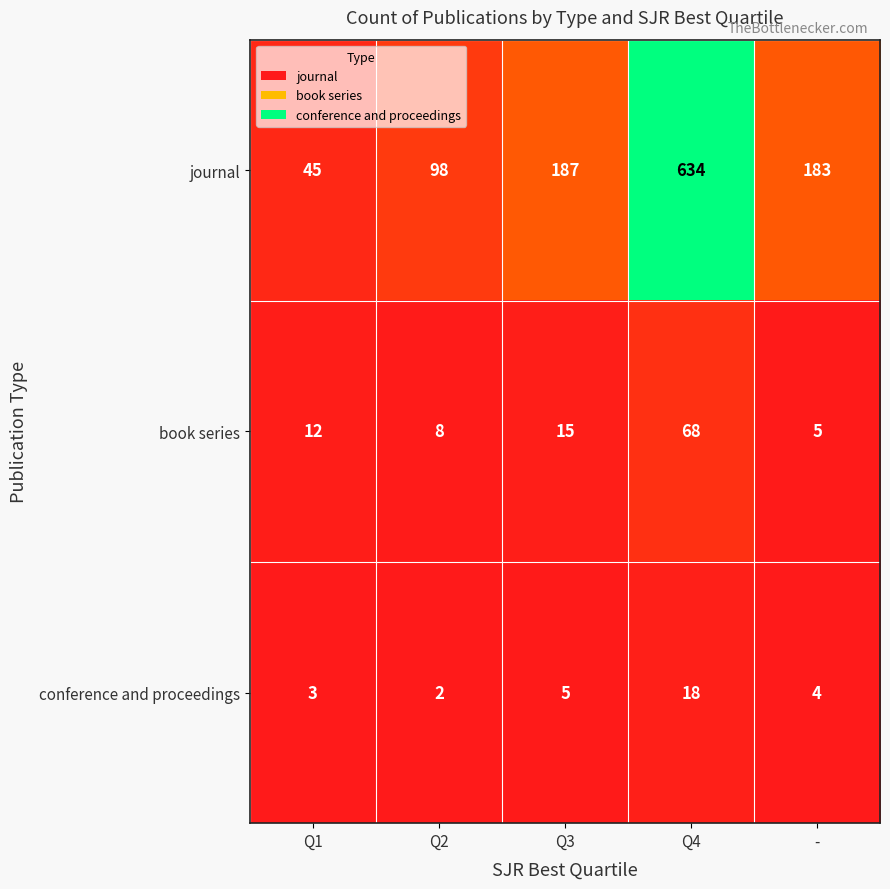

At -, list the series in order from smallest to largest.

conference and proceedings, book series, journal